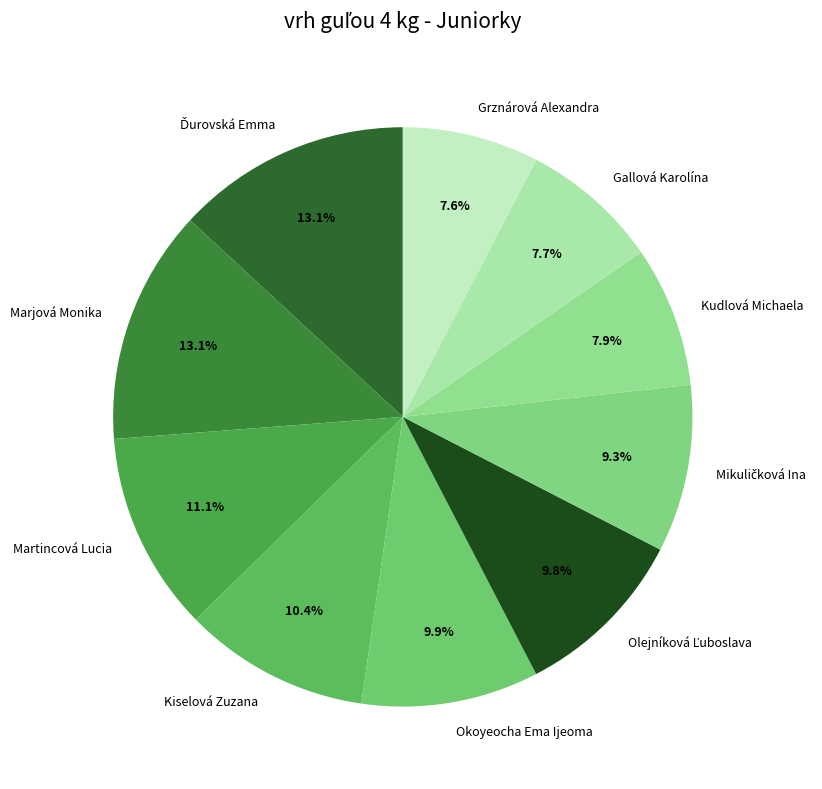

What is the ratio of the value at Martincová Lucia to the value at Kiselová Zuzana?

1.1